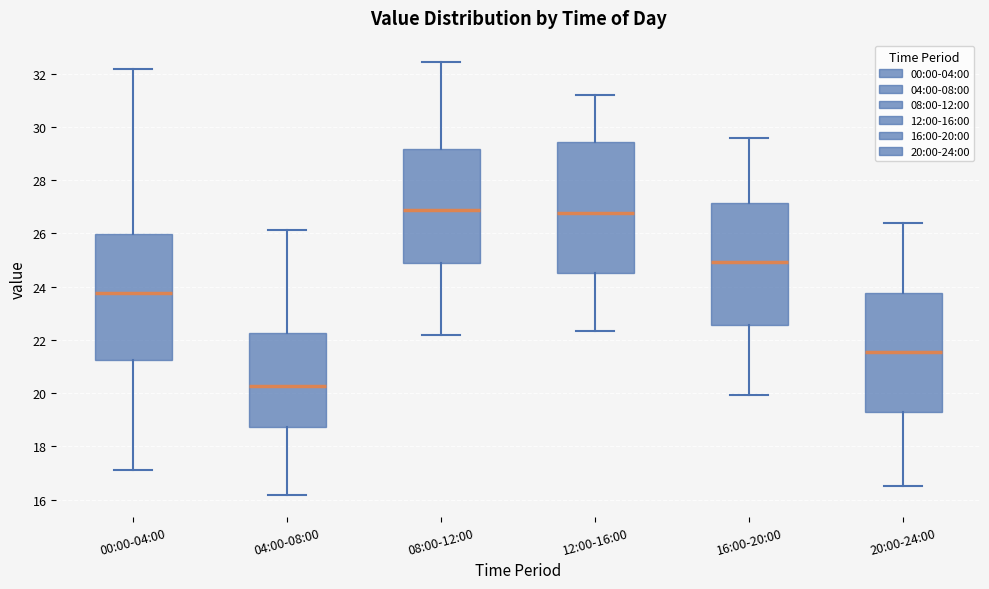

Reading left to right, transcribe this box plot: for each box, give where its median line is, the range the box spans, and where its two whiskers end, as read against the y-axis. The values are not printed on the chart, so give them approximately, as read against the axis.

00:00-04:00: median 23.8, box 21.2 to 26.0, whiskers 17.2 to 32.2
04:00-08:00: median 20.2, box 18.8 to 22.2, whiskers 16.2 to 26.2
08:00-12:00: median 27.0, box 24.8 to 29.2, whiskers 22.2 to 32.4
12:00-16:00: median 26.8, box 24.6 to 29.4, whiskers 22.4 to 31.2
16:00-20:00: median 25.0, box 22.6 to 27.2, whiskers 20.0 to 29.6
20:00-24:00: median 21.6, box 19.2 to 23.8, whiskers 16.6 to 26.4